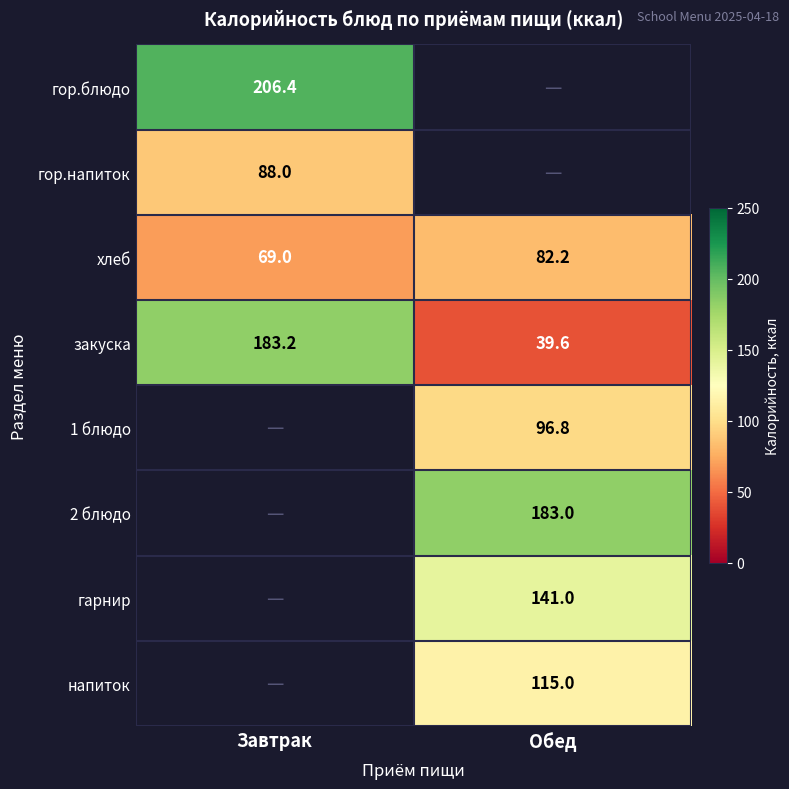

At which label does хлеб reach its minimum?

Завтрак